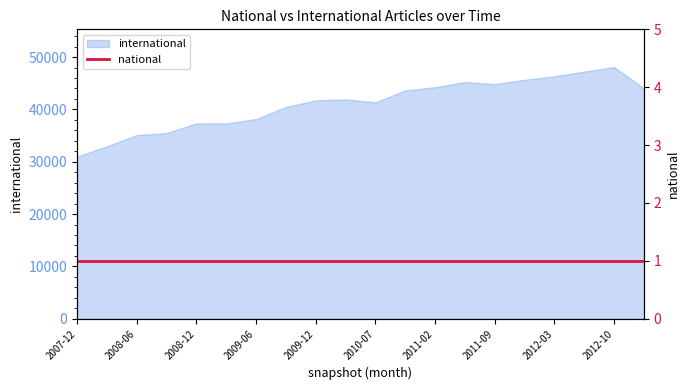

How many values exceed 41918?

9